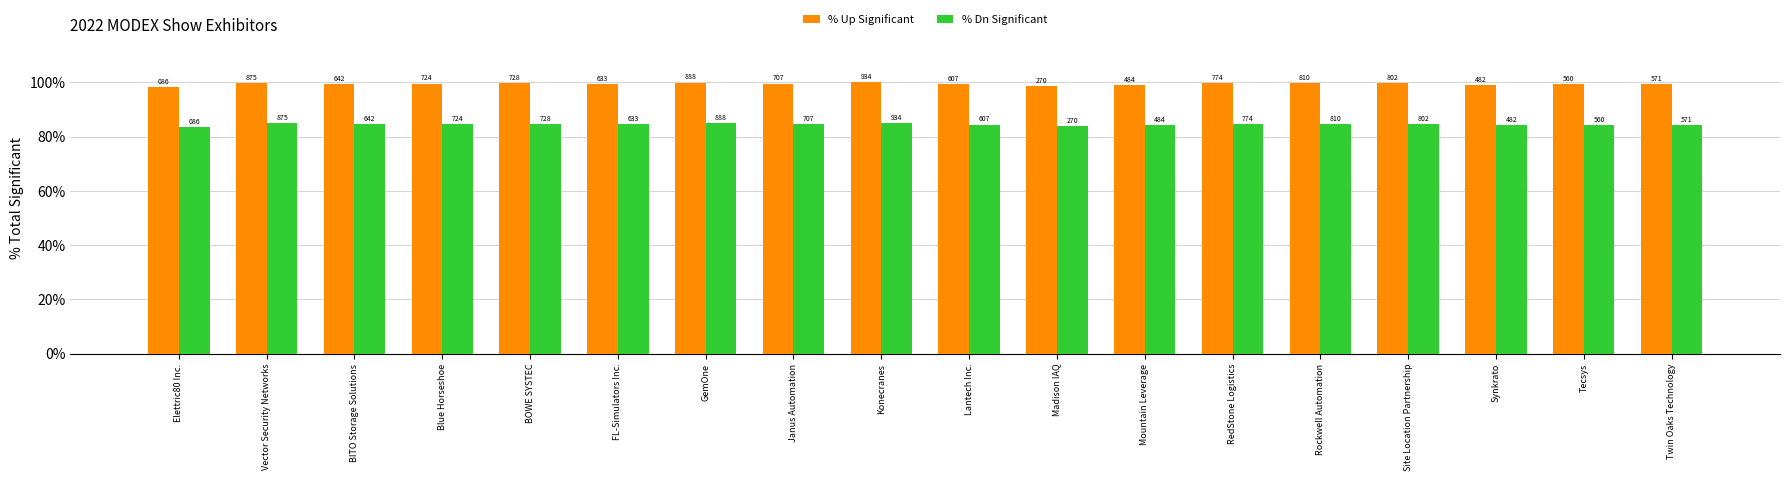

Where is % Up Significant nearest to the value 99?

Synkrato